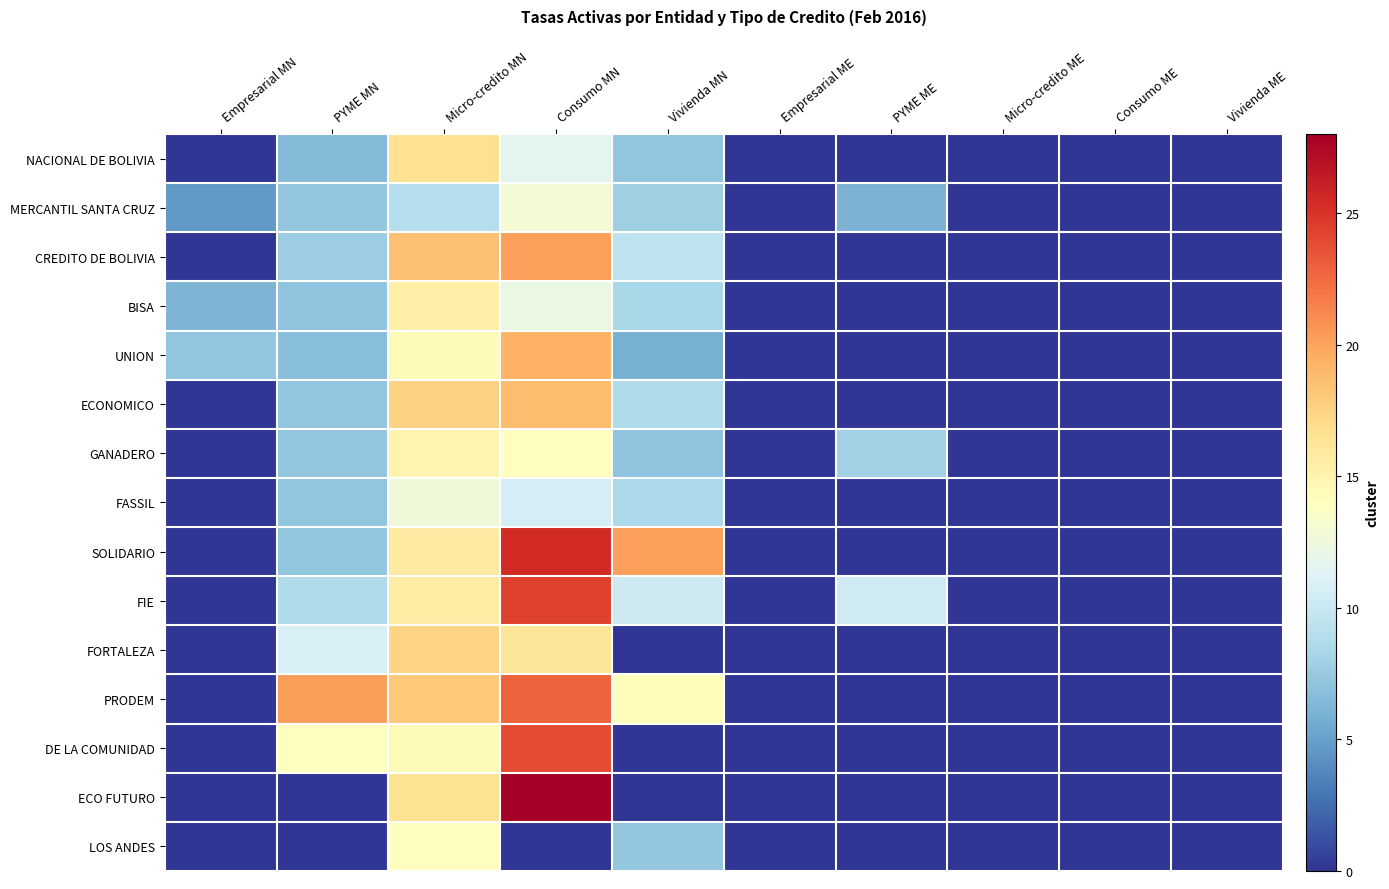

Reading right to left, extract all data points from this chart.

NACIONAL DE BOLIVIA: Vivienda ME=0.0	Consumo ME=0.0	Micro-credito ME=0.0	PYME ME=0.0	Empresarial ME=0.0	Vivienda MN=7.2	Consumo MN=11.7	Micro-credito MN=16.7	PYME MN=6.5	Empresarial MN=0.0
MERCANTIL SANTA CRUZ: Vivienda ME=0.0	Consumo ME=0.0	Micro-credito ME=0.0	PYME ME=6.1	Empresarial ME=0.0	Vivienda MN=7.9	Consumo MN=12.9	Micro-credito MN=9.0	PYME MN=7.3	Empresarial MN=4.6
CREDITO DE BOLIVIA: Vivienda ME=0.0	Consumo ME=0.0	Micro-credito ME=0.0	PYME ME=0.0	Empresarial ME=0.0	Vivienda MN=9.4	Consumo MN=20.2	Micro-credito MN=18.5	PYME MN=7.8	Empresarial MN=0.0
BISA: Vivienda ME=0.0	Consumo ME=0.0	Micro-credito ME=0.0	PYME ME=0.0	Empresarial ME=0.0	Vivienda MN=8.4	Consumo MN=12.2	Micro-credito MN=15.5	PYME MN=7.1	Empresarial MN=6.2
UNION: Vivienda ME=0.0	Consumo ME=0.0	Micro-credito ME=0.0	PYME ME=0.0	Empresarial ME=0.0	Vivienda MN=5.9	Consumo MN=19.3	Micro-credito MN=14.4	PYME MN=6.7	Empresarial MN=7.2
ECONOMICO: Vivienda ME=0.0	Consumo ME=0.0	Micro-credito ME=0.0	PYME ME=0.0	Empresarial ME=0.0	Vivienda MN=8.7	Consumo MN=18.7	Micro-credito MN=17.5	PYME MN=7.2	Empresarial MN=0.0
GANADERO: Vivienda ME=0.0	Consumo ME=0.0	Micro-credito ME=0.0	PYME ME=7.9	Empresarial ME=0.0	Vivienda MN=7.0	Consumo MN=14.0	Micro-credito MN=14.9	PYME MN=7.2	Empresarial MN=0.0
FASSIL: Vivienda ME=0.0	Consumo ME=0.0	Micro-credito ME=0.0	PYME ME=0.0	Empresarial ME=0.0	Vivienda MN=8.5	Consumo MN=10.6	Micro-credito MN=12.6	PYME MN=7.2	Empresarial MN=0.0
SOLIDARIO: Vivienda ME=0.0	Consumo ME=0.0	Micro-credito ME=0.0	PYME ME=0.0	Empresarial ME=0.0	Vivienda MN=20.2	Consumo MN=25.4	Micro-credito MN=15.8	PYME MN=7.2	Empresarial MN=0.0
FIE: Vivienda ME=0.0	Consumo ME=0.0	Micro-credito ME=0.0	PYME ME=10.4	Empresarial ME=0.0	Vivienda MN=10.3	Consumo MN=24.4	Micro-credito MN=15.6	PYME MN=8.7	Empresarial MN=0.0
FORTALEZA: Vivienda ME=0.0	Consumo ME=0.0	Micro-credito ME=0.0	PYME ME=0.0	Empresarial ME=0.0	Vivienda MN=0.0	Consumo MN=16.2	Micro-credito MN=17.4	PYME MN=10.9	Empresarial MN=0.0
PRODEM: Vivienda ME=0.0	Consumo ME=0.0	Micro-credito ME=0.0	PYME ME=0.0	Empresarial ME=0.0	Vivienda MN=14.2	Consumo MN=22.9	Micro-credito MN=18.1	PYME MN=20.3	Empresarial MN=0.0
DE LA COMUNIDAD: Vivienda ME=0.0	Consumo ME=0.0	Micro-credito ME=0.0	PYME ME=0.0	Empresarial ME=0.0	Vivienda MN=0.0	Consumo MN=23.9	Micro-credito MN=14.4	PYME MN=14.1	Empresarial MN=0.0
ECO FUTURO: Vivienda ME=0.0	Consumo ME=0.0	Micro-credito ME=0.0	PYME ME=0.0	Empresarial ME=0.0	Vivienda MN=0.0	Consumo MN=28.4	Micro-credito MN=16.5	PYME MN=0.0	Empresarial MN=0.0
LOS ANDES: Vivienda ME=0.0	Consumo ME=0.0	Micro-credito ME=0.0	PYME ME=0.0	Empresarial ME=0.0	Vivienda MN=7.3	Consumo MN=0.0	Micro-credito MN=14.0	PYME MN=0.0	Empresarial MN=0.0